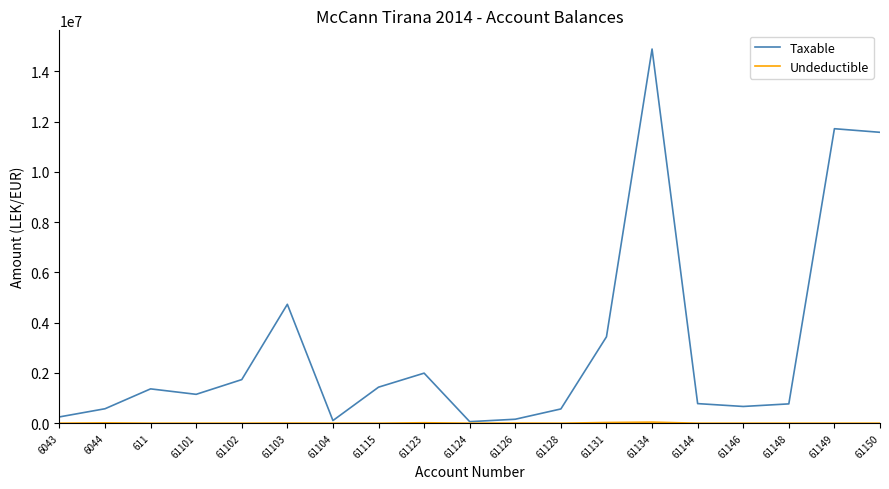

Between 611 and 61103, which series saw the biggest shift?

Taxable